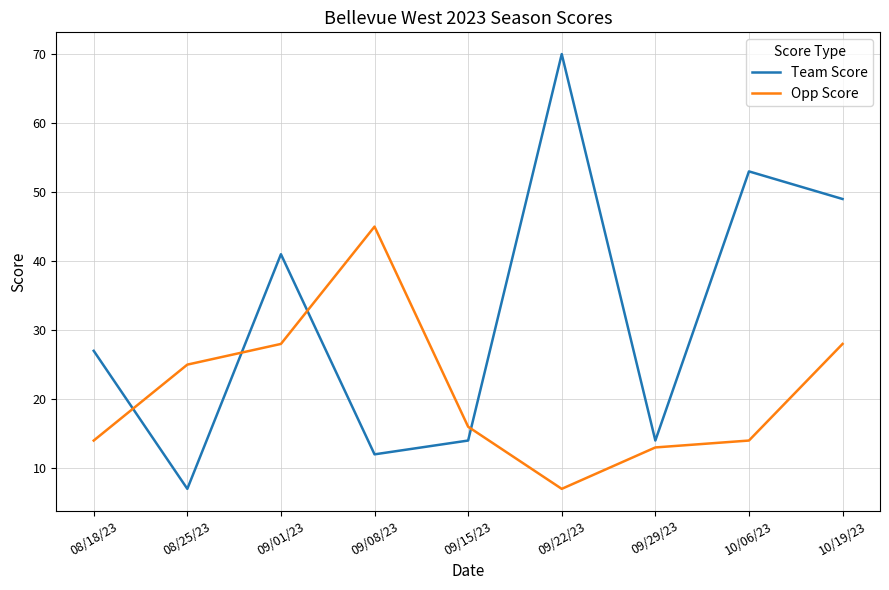

How many categories are shown in the chart?

9